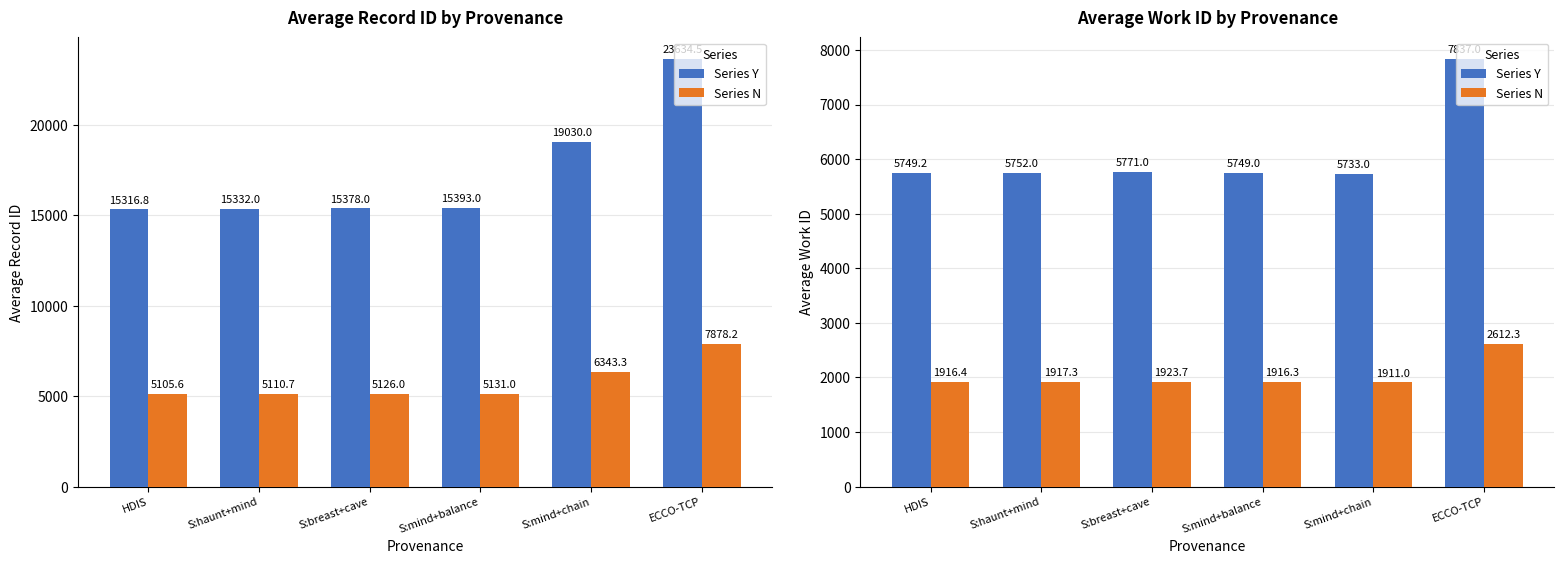

How many data points in scaled ref are above 1917?

3